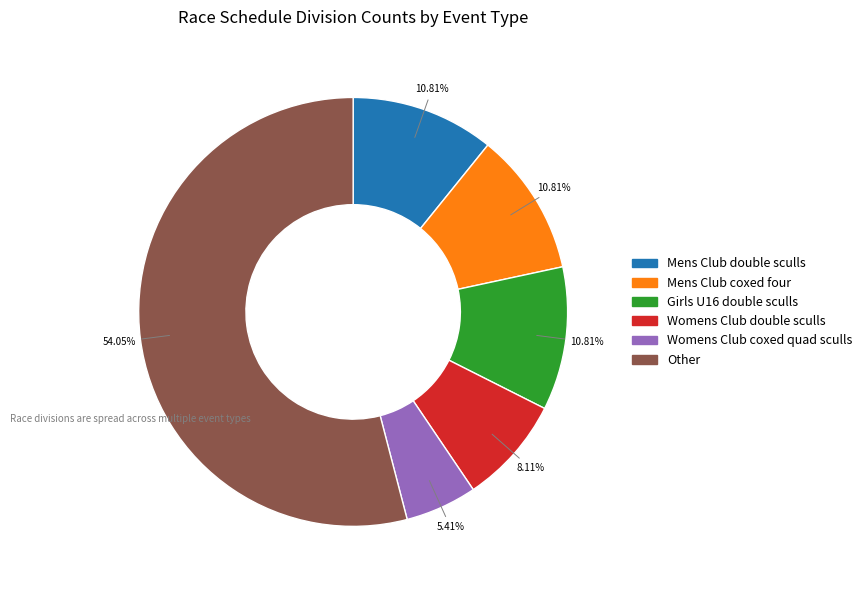

How many segments does this pie chart have?

6